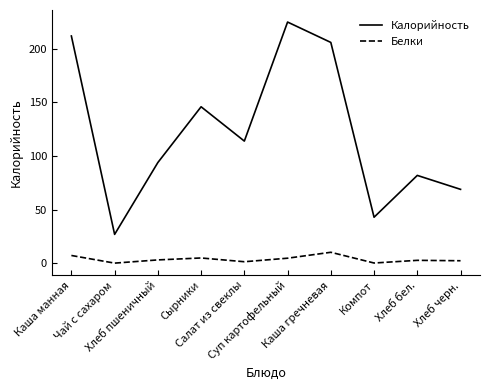

Count the number of categories in the chart.

10